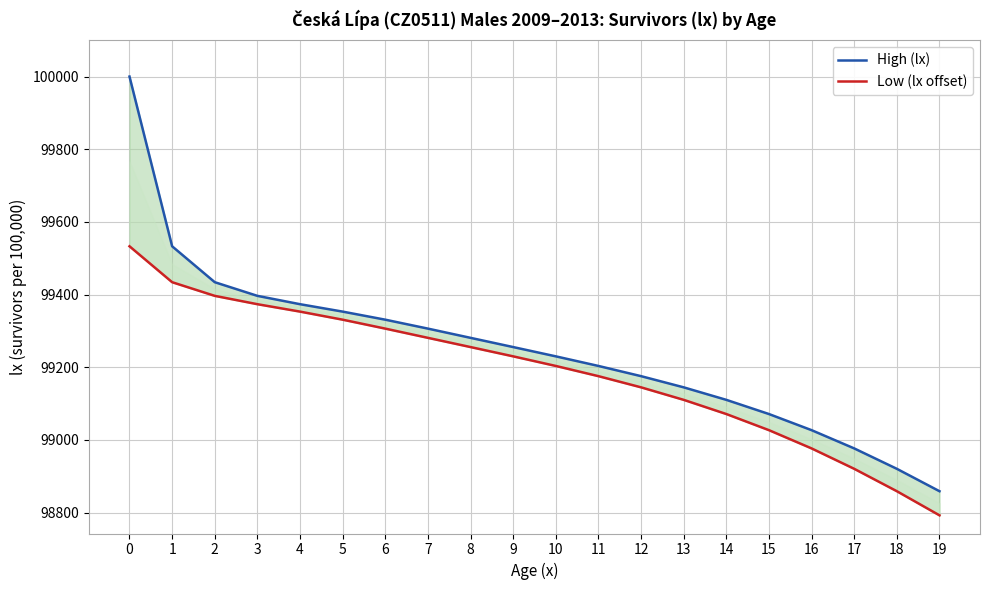

What is the approximate value of Low (lx offset) at 16?

98976.4